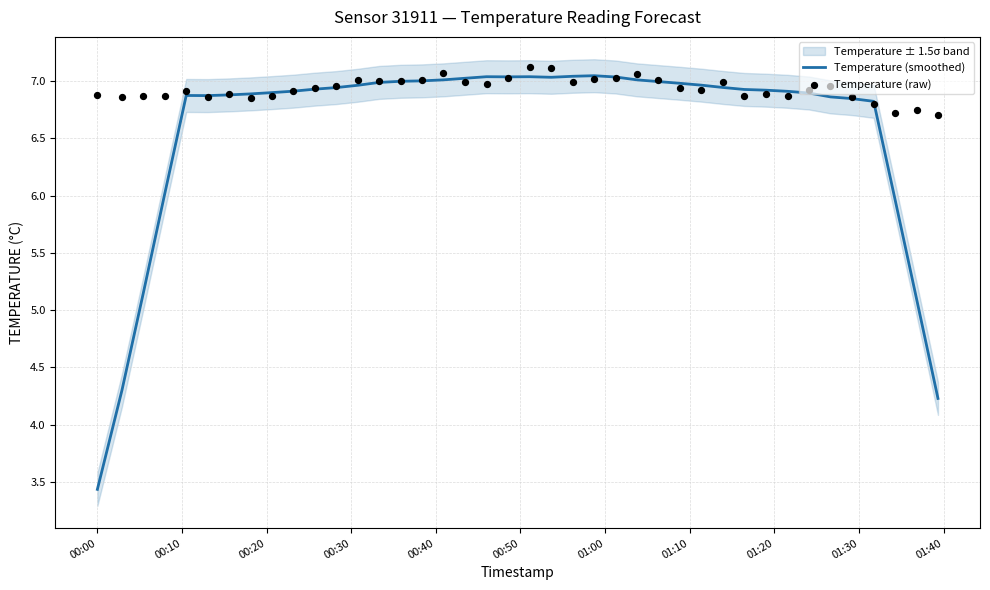

What is the lowest value of the Temperature (smoothed) series?

3.4